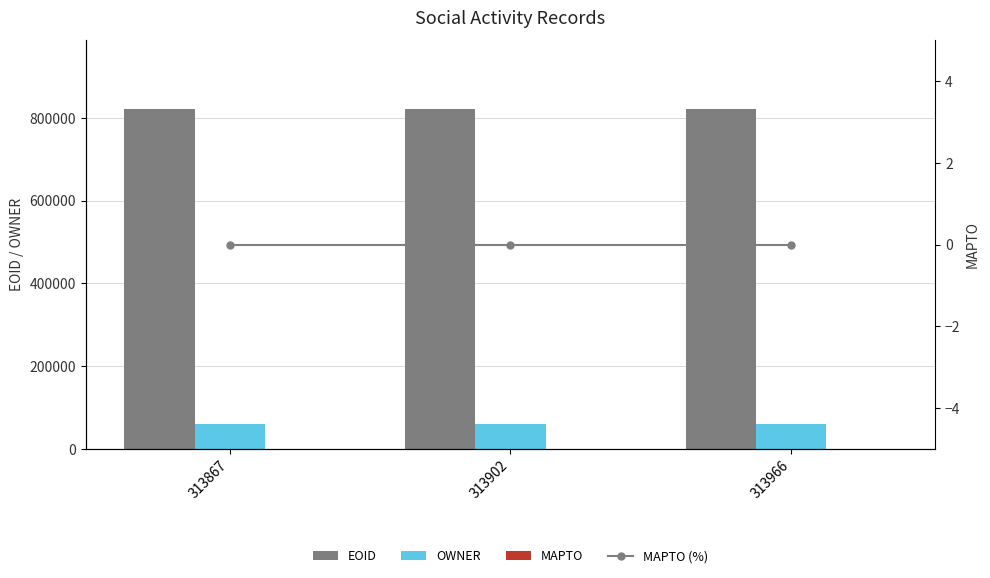

Which series has the widest spread of values?

EOID